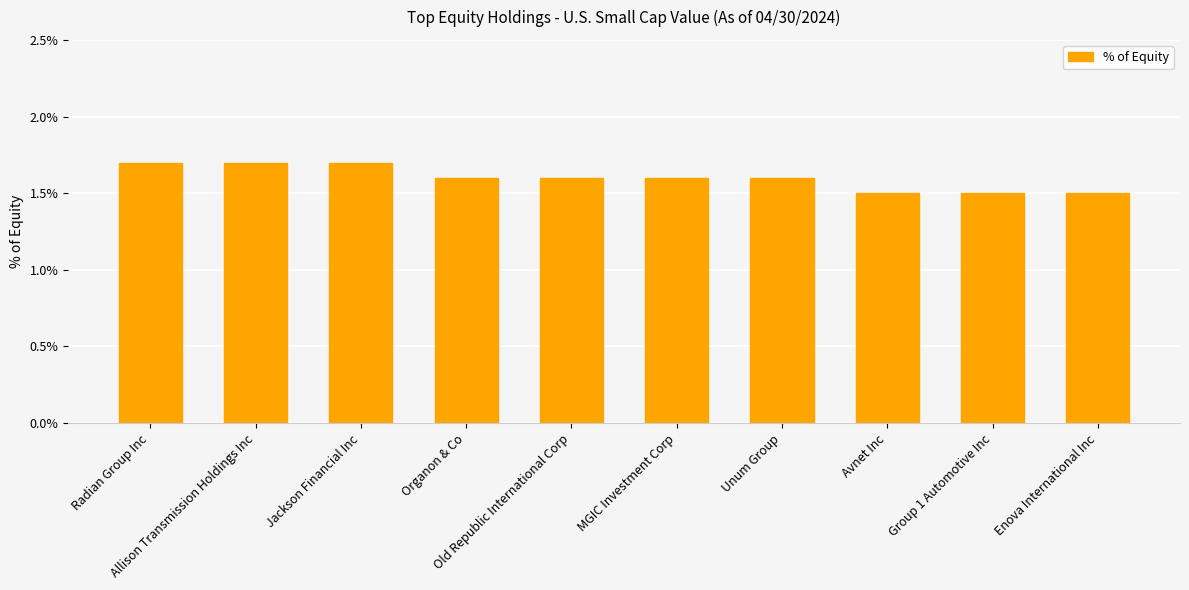

What is the label of the 5th bar from the left?

Old Republic International Corp